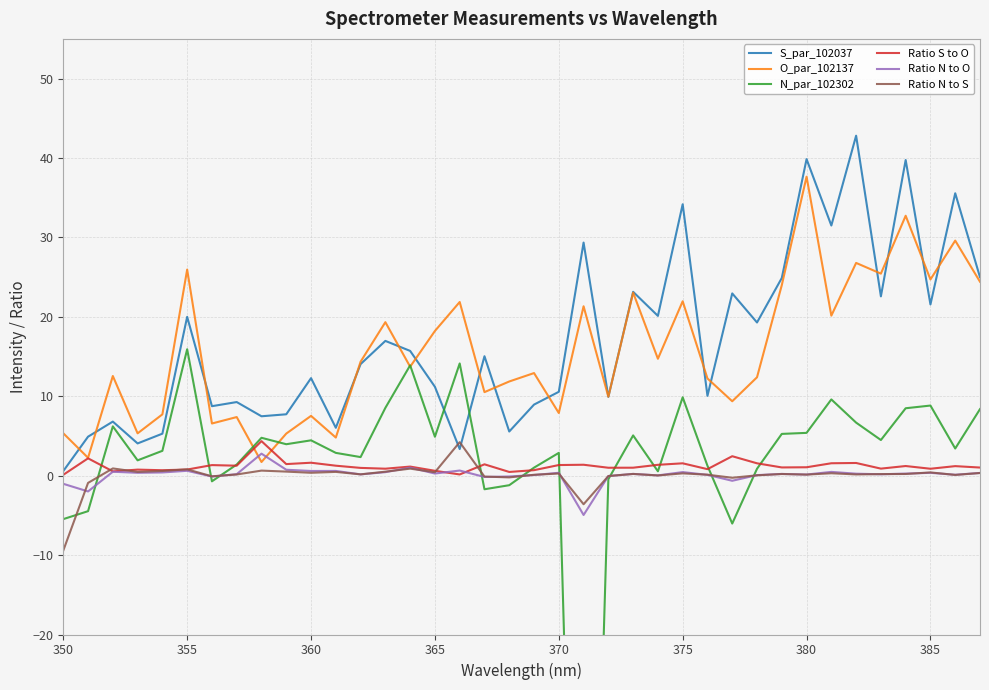

What is the maximum value for Ratio S to O?

4.3